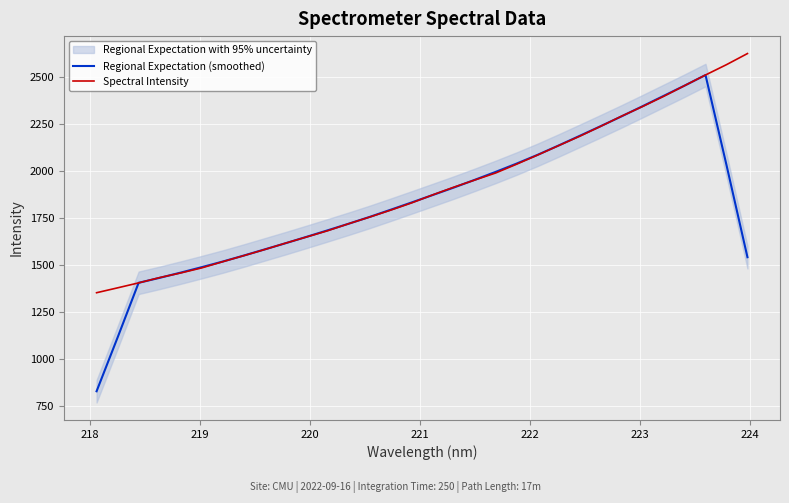

What is the maximum value for Regional Expectation (smoothed)?

2512.8